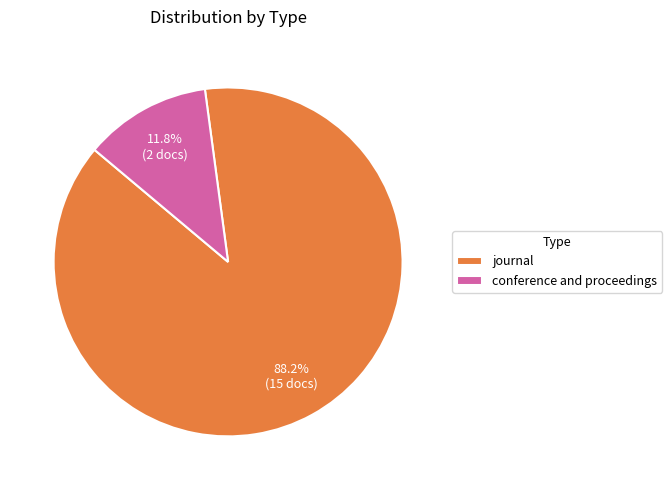

To the nearest percent, what is the combined percentage of journal and conference and proceedings?

100%